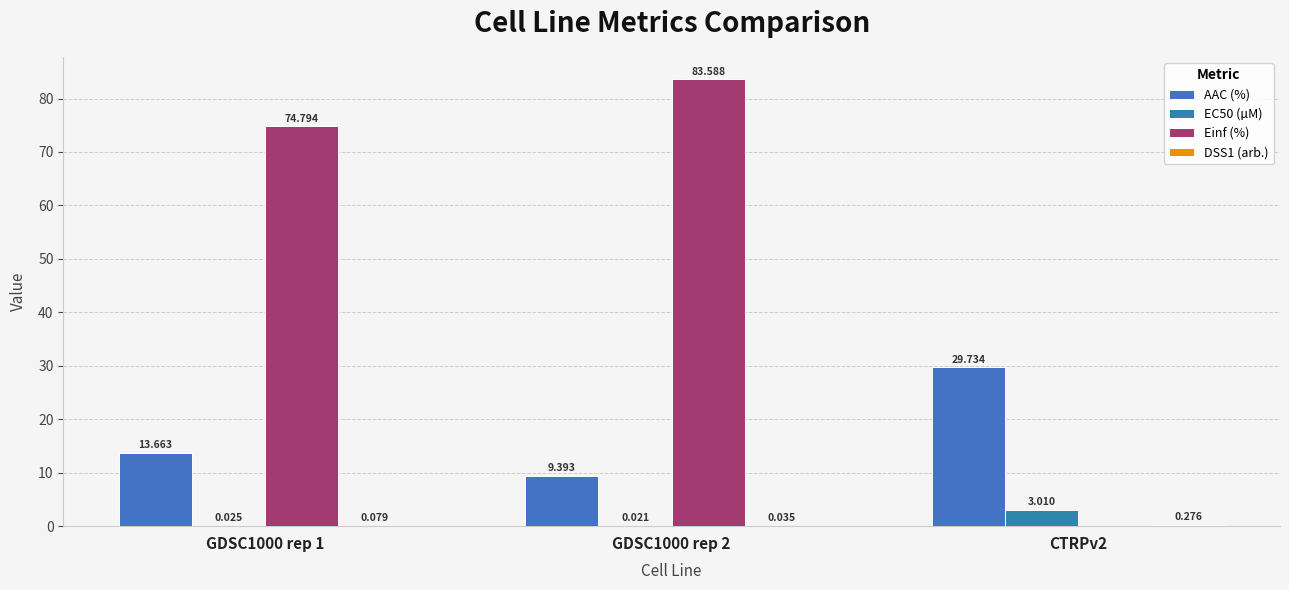

Which has a higher value, GDSC1000 rep 2 or GDSC1000 rep 1?

GDSC1000 rep 1